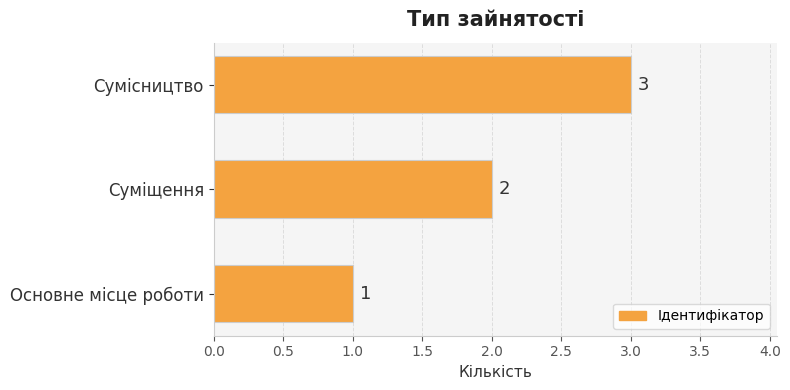

What is the change in value from Основне місце роботи to Суміщення?

+1